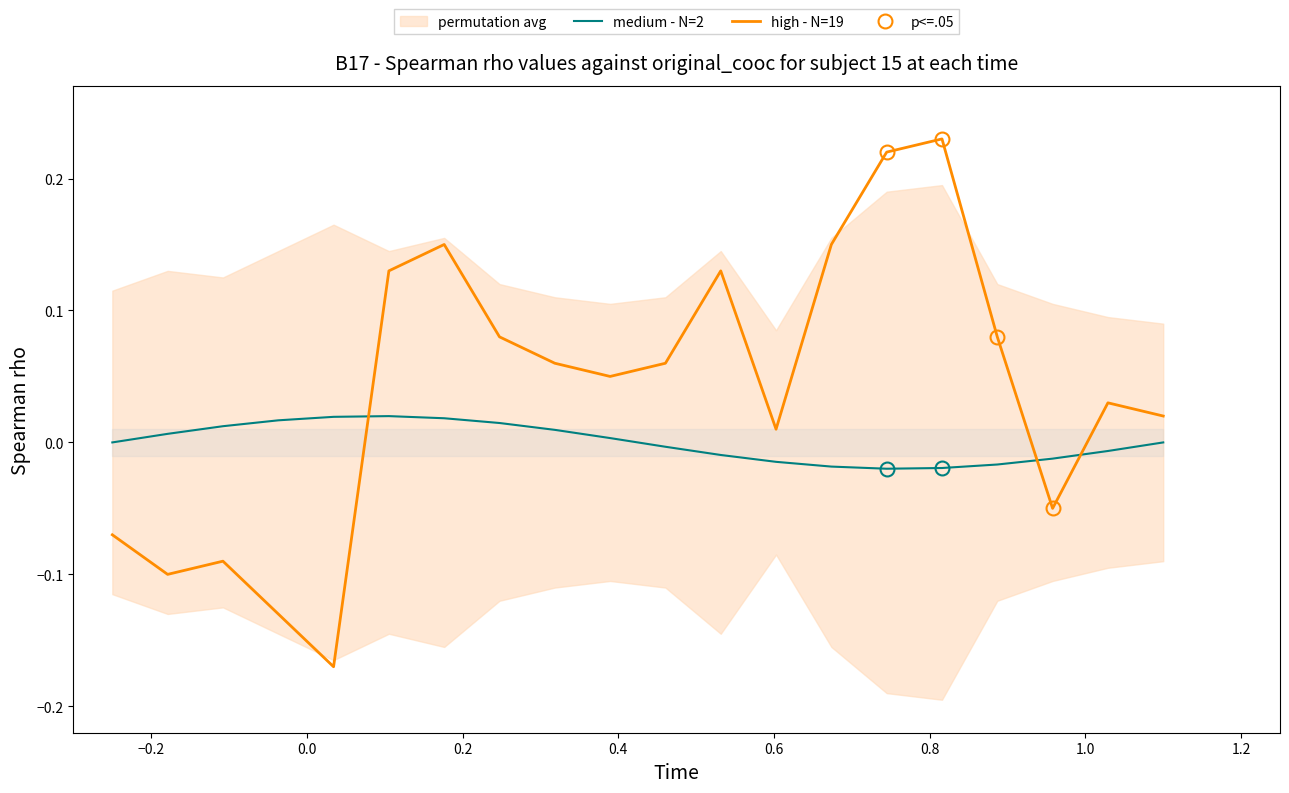

How many intersections are there between high - N=19 and medium - N=2?

3